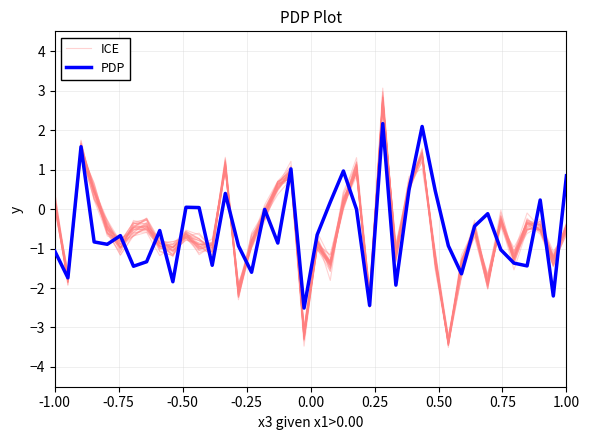

Rank the series at 0.00 from lowest to highest value.

PDP, ICE